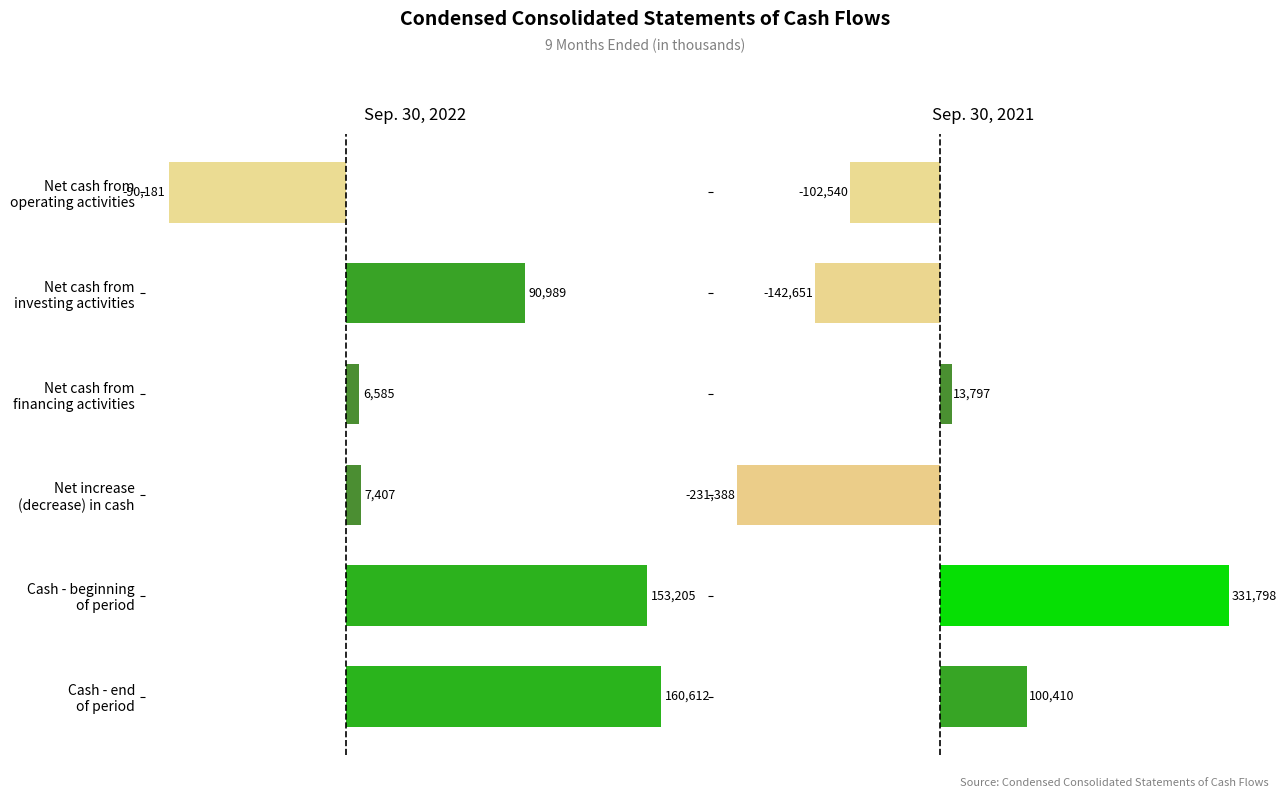

Rank the series by their average value, from lowest to highest.

Sep. 30, 2021, Sep. 30, 2022